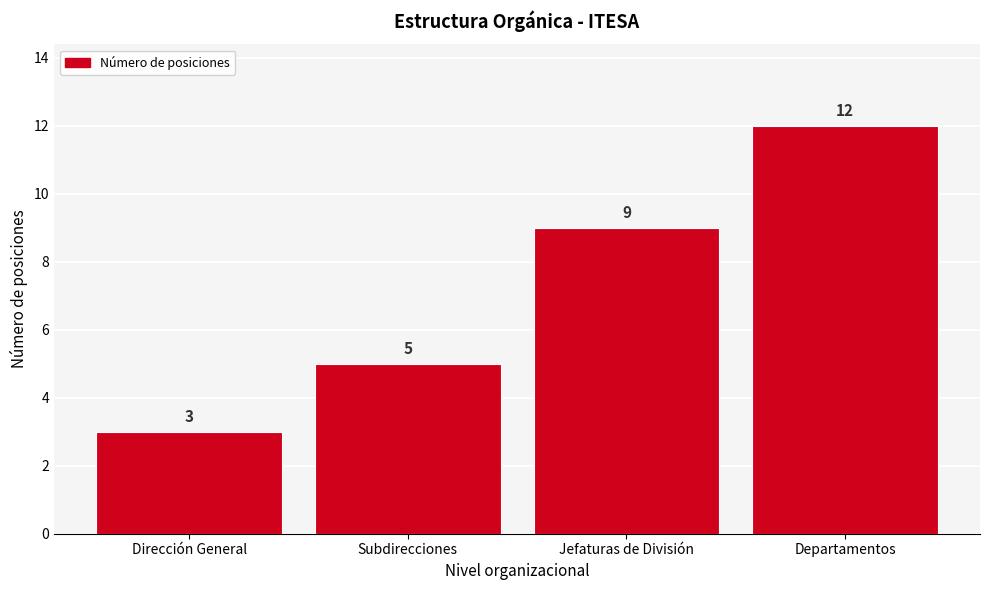

Reading right to left, what are all the values shown in this chart?

Departamentos=12	Jefaturas de División=9	Subdirecciones=5	Dirección General=3